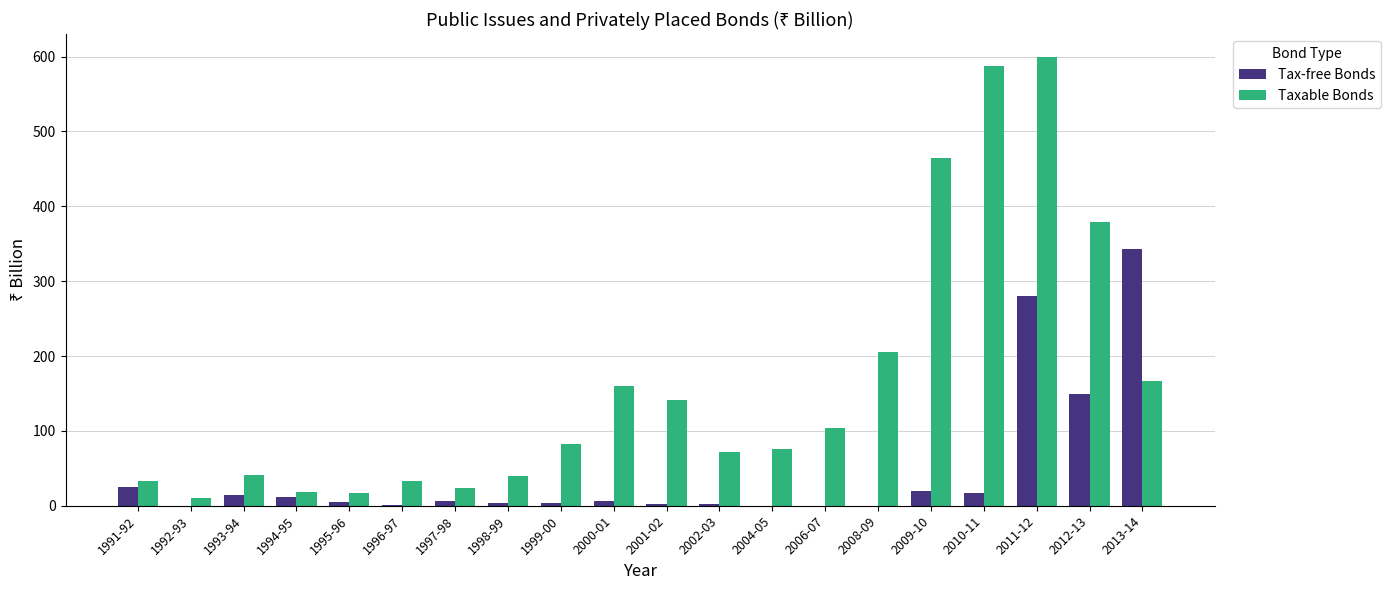

The Taxable Bonds series shows 41.7 at 1993-94. True or false?

True